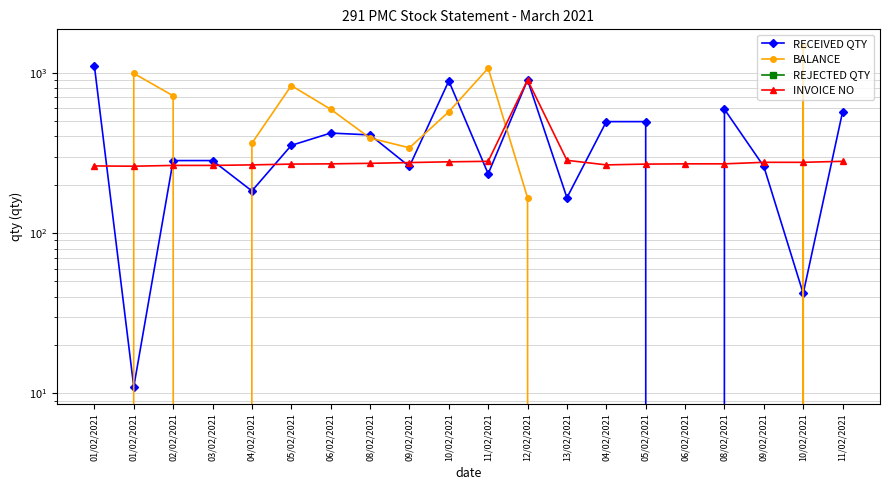

What is the sum of all RECEIVED QTY values?

7942